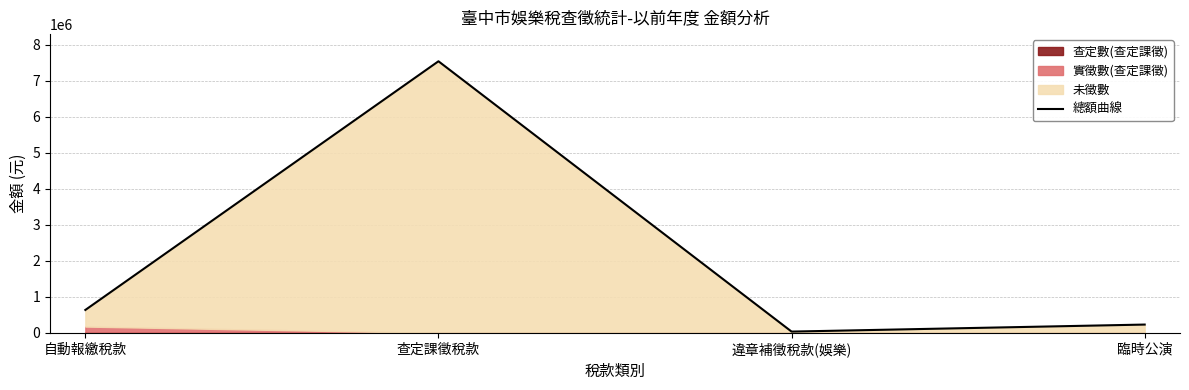

What position from the right is 自動報繳稅款?

4